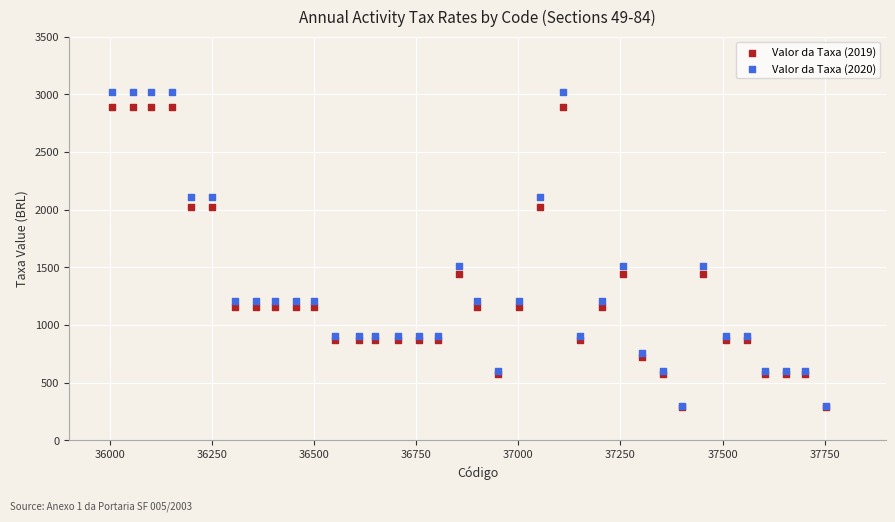

What are all the series names shown in the legend?

Valor da Taxa (2019), Valor da Taxa (2020)